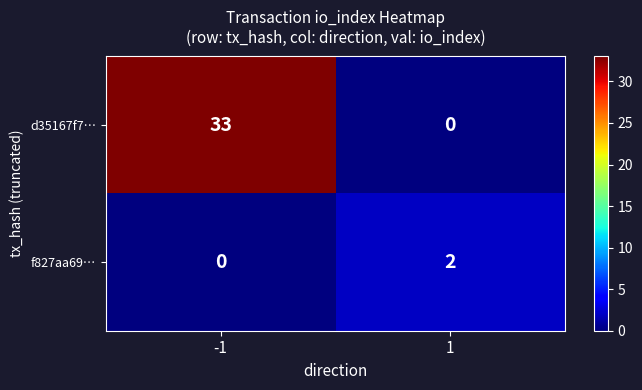

What is the sum of all d35167f7… values?

33